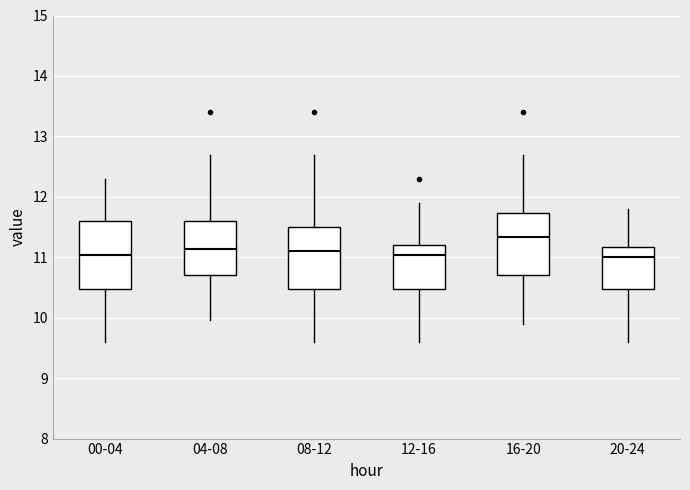

Where does the upper whisker of the box for 00-04 end on the y-axis? The values are not printed on the chart, so give them approximately, as read against the axis.

12.3